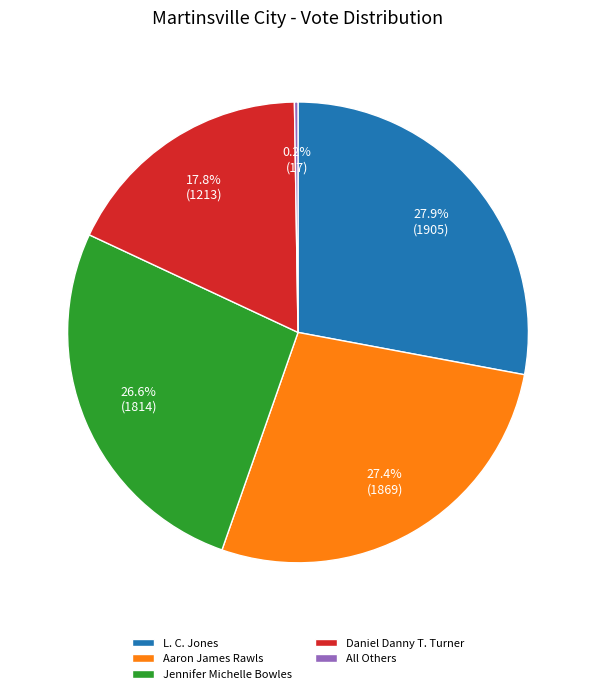

Is there a majority slice in this chart?

No